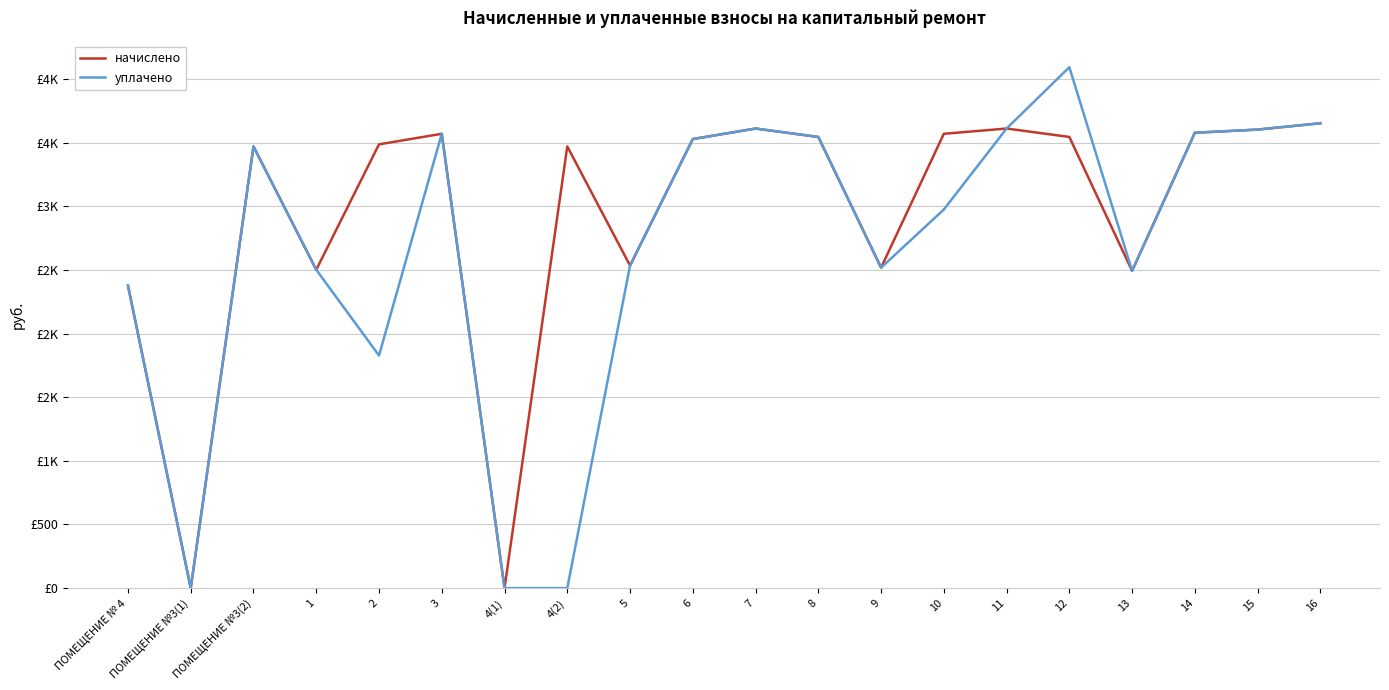

Is it true that уплачено equals 1464.5 at 5?

False